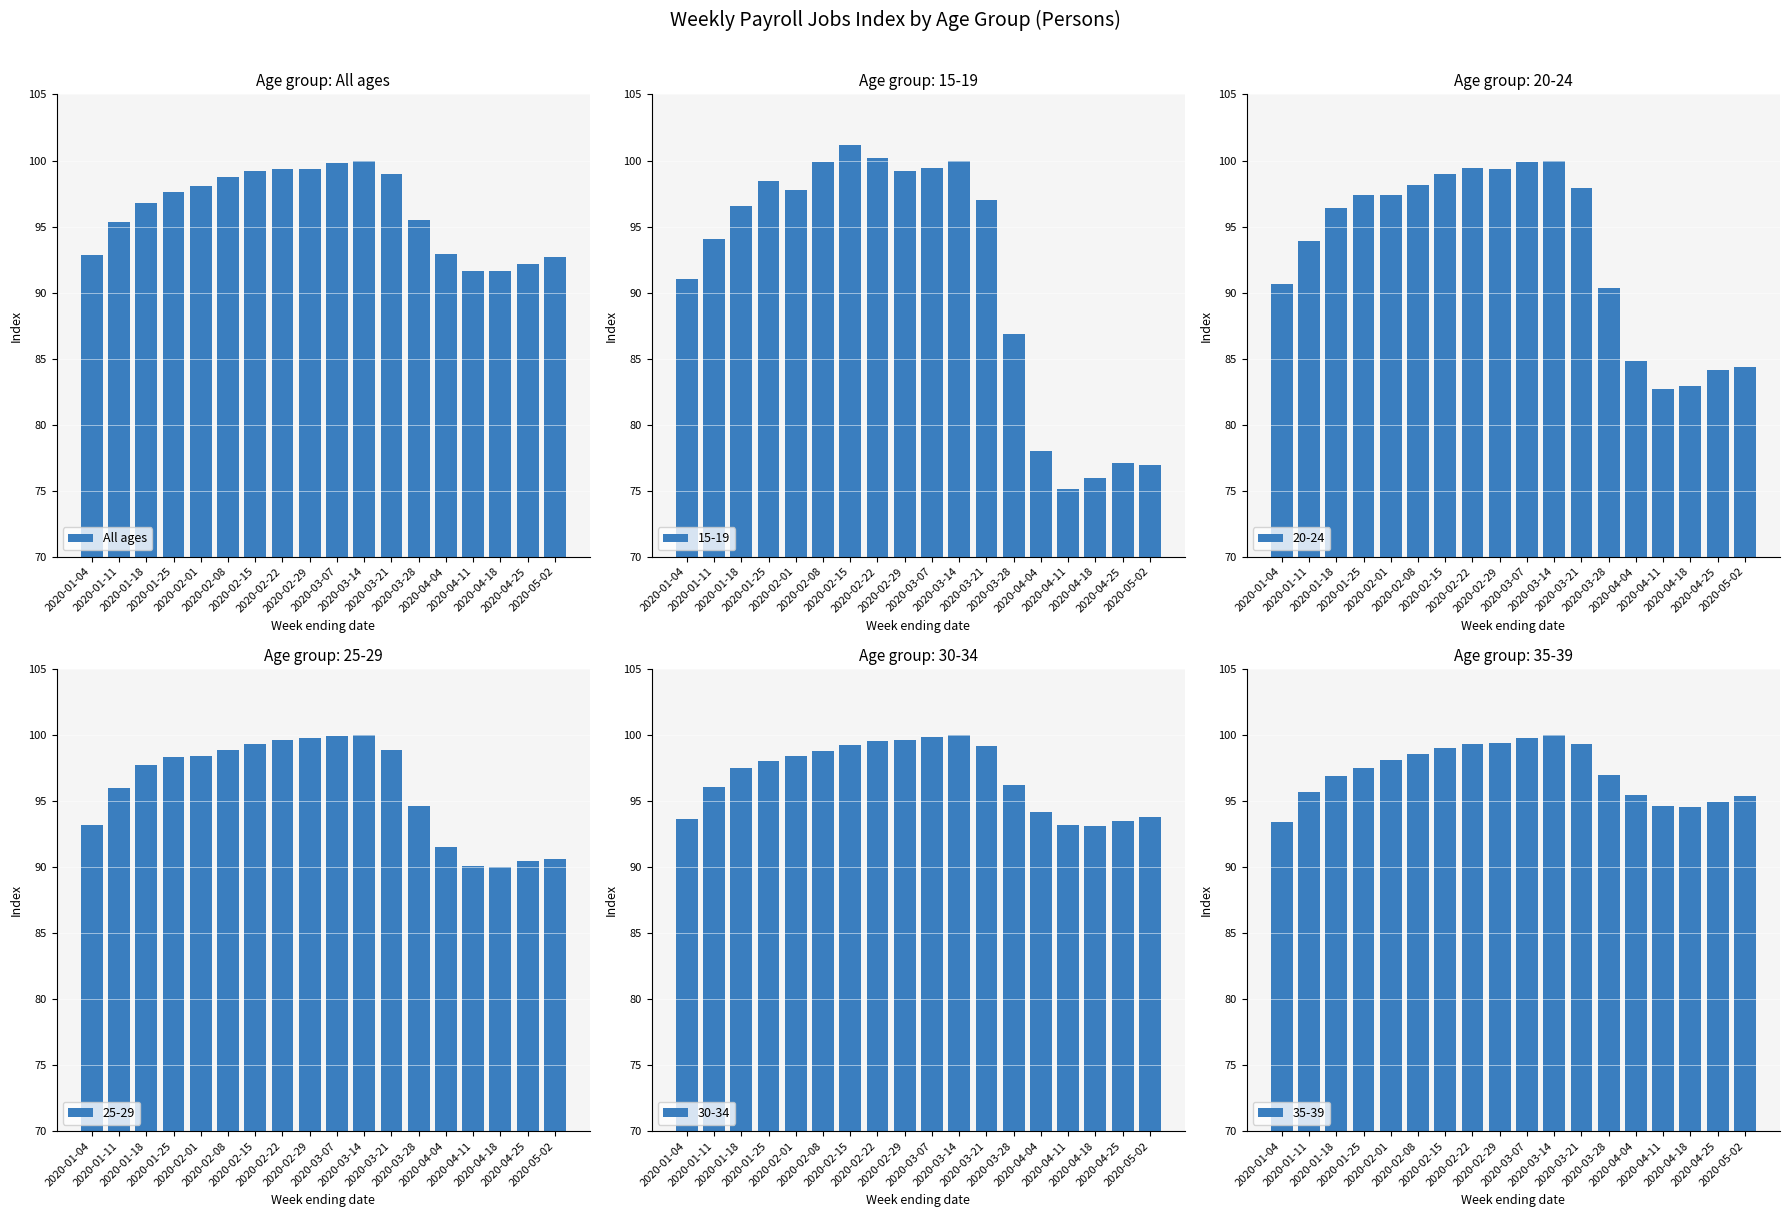

What is the label of the 11th bar from the left?

2020-03-14